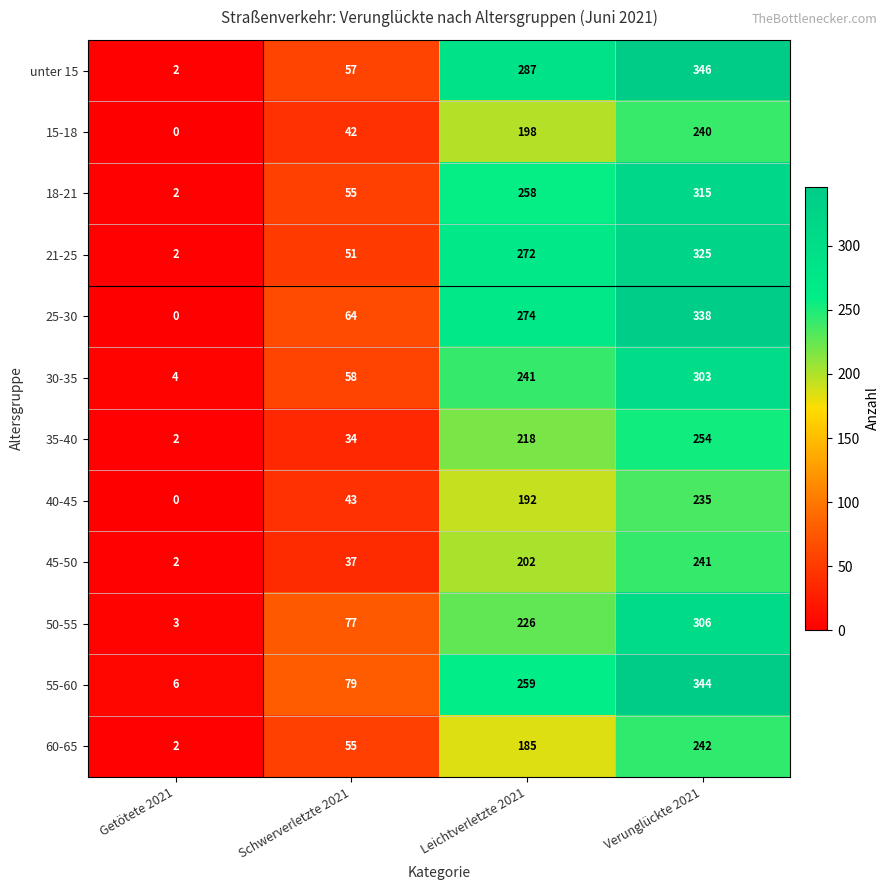

Which series has the widest spread of values?

unter 15